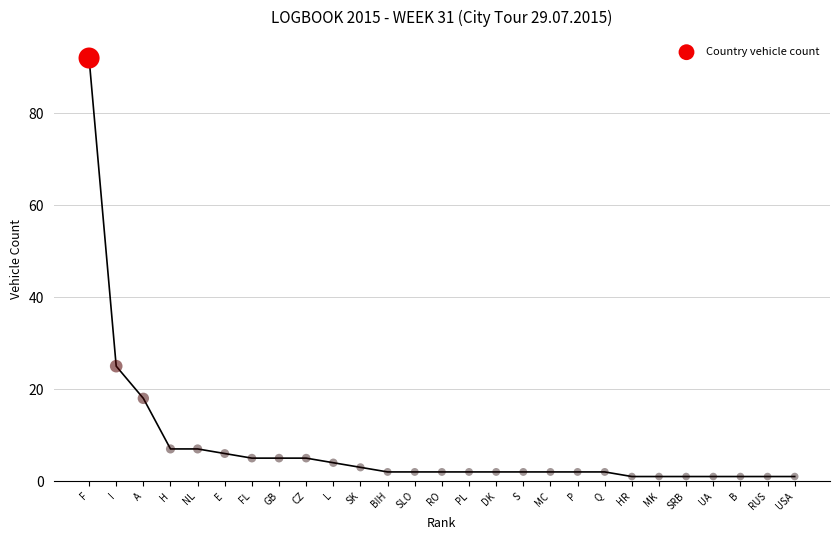

What Y value in the scatter plot is closest to 46?

25